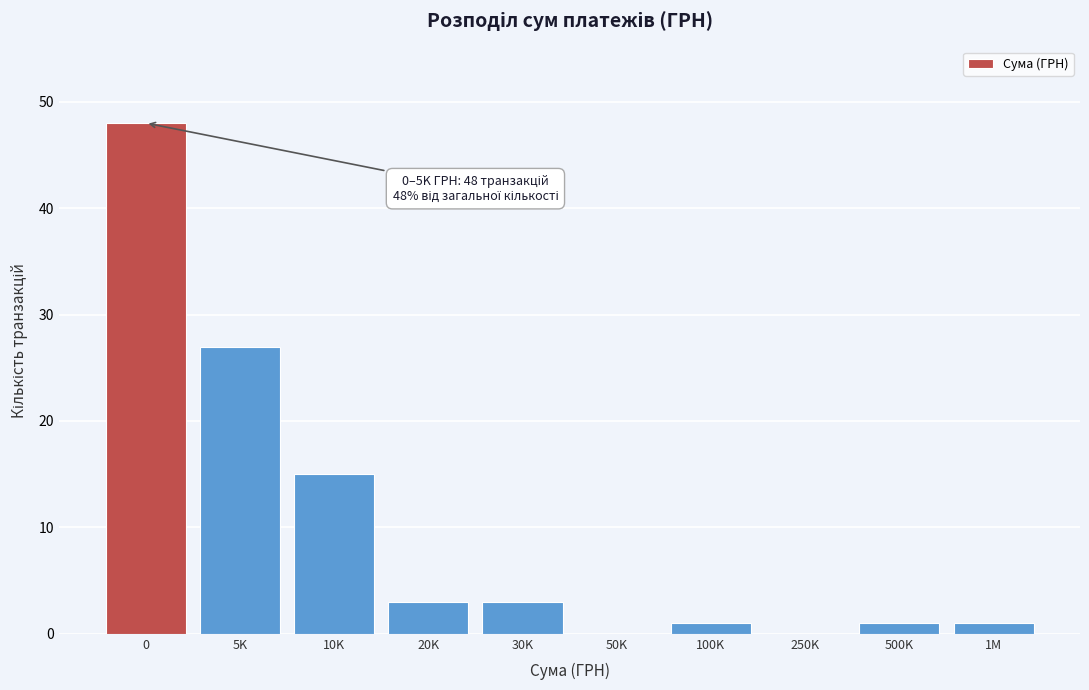

Reading left to right, list all the values displayed in this chart.

0=48	5K=27	10K=15	20K=3	30K=3	50K=0	100K=1	250K=0	500K=1	1M=1